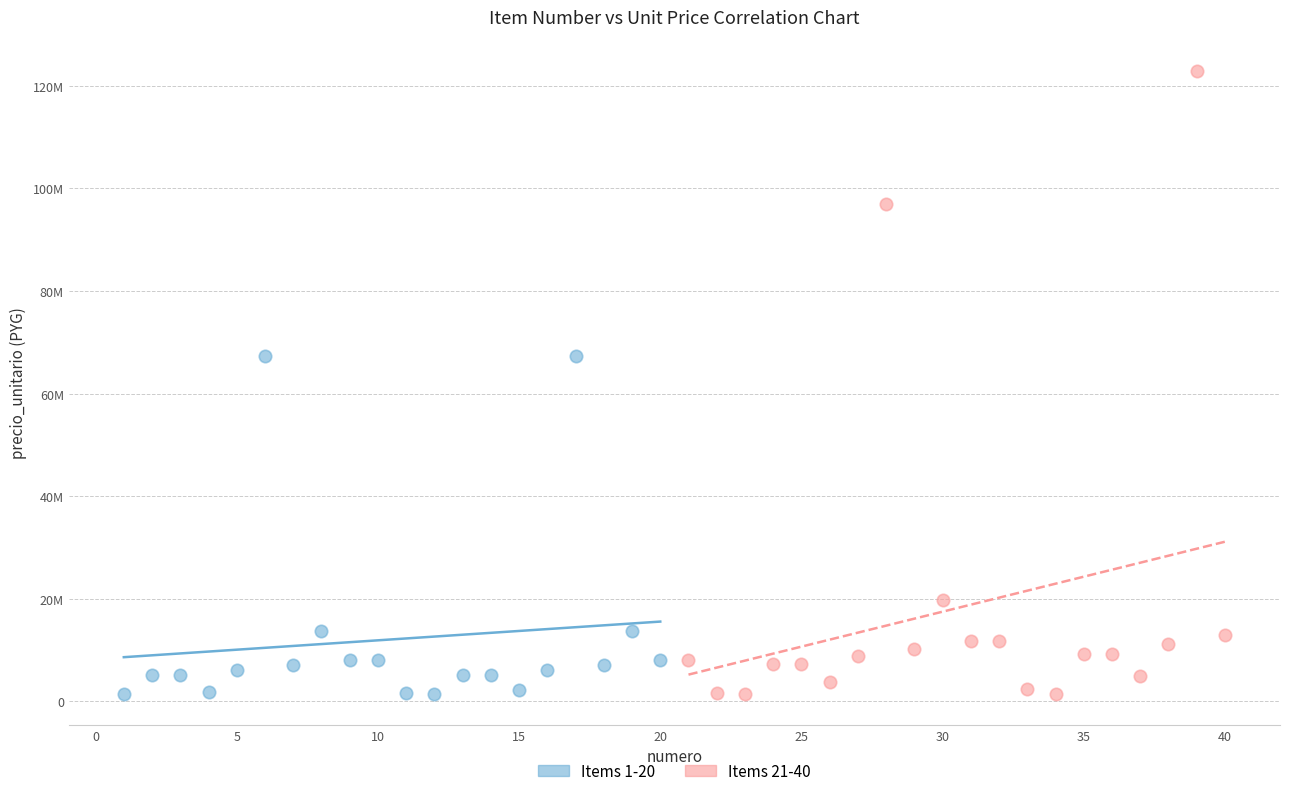

What are all the series names shown in the legend?

Items 1-20, Items 21-40